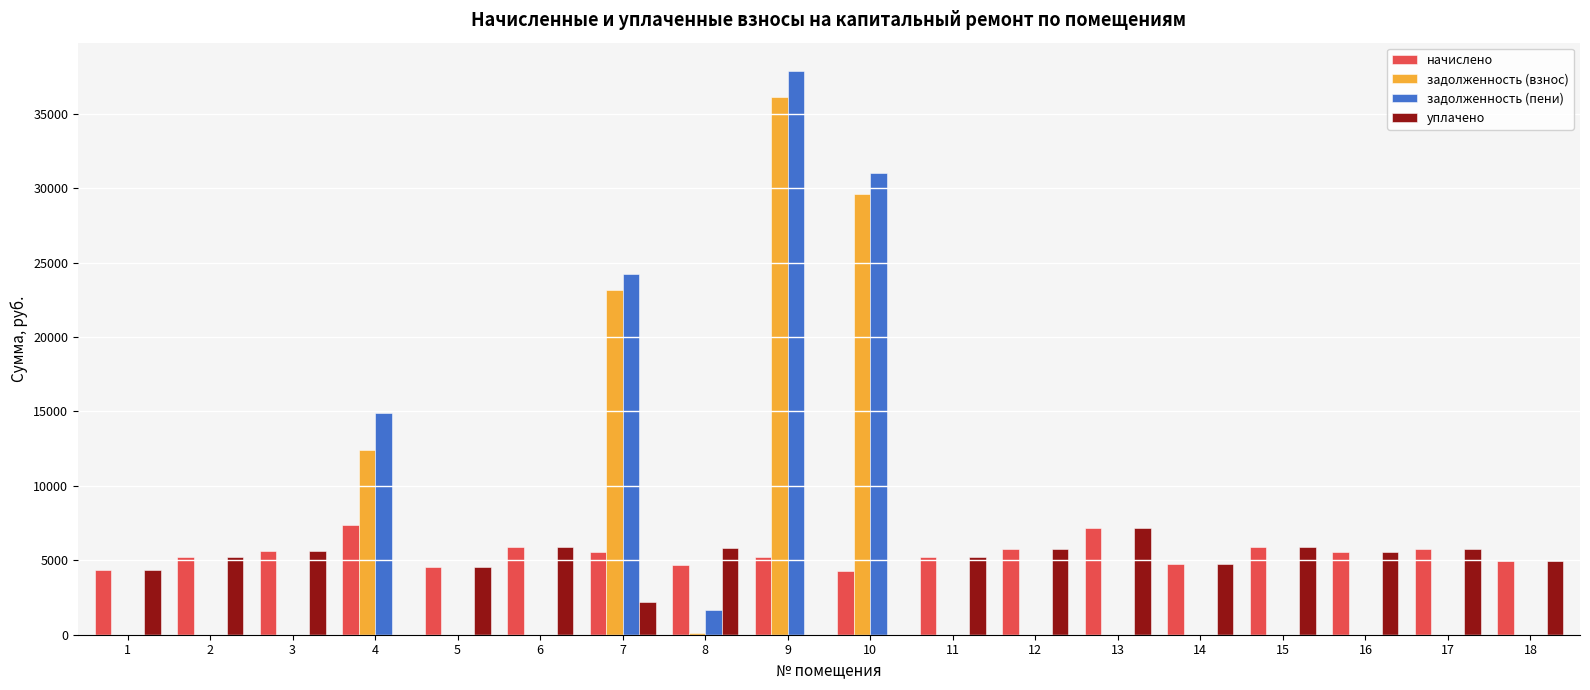

How many data points does each series have?

18